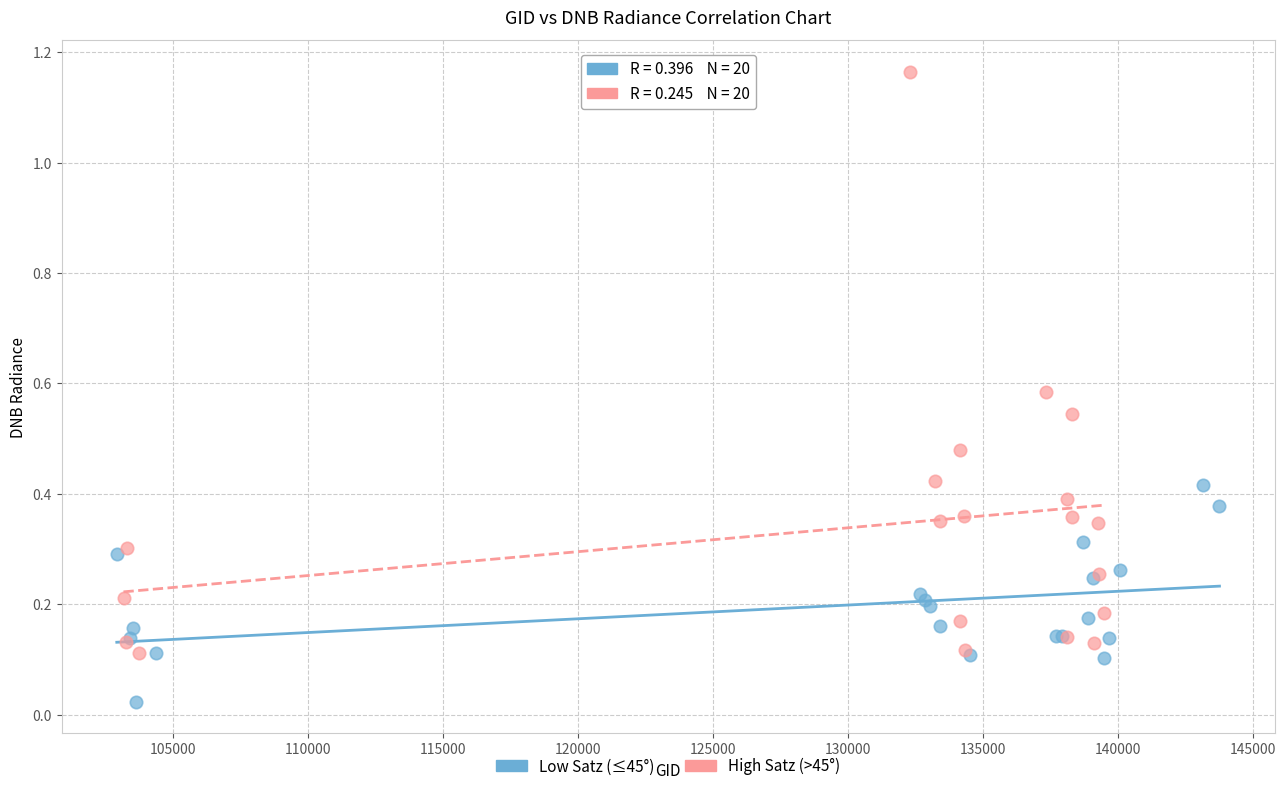

Which series contains the highest Y value?

High Satz (>45°)